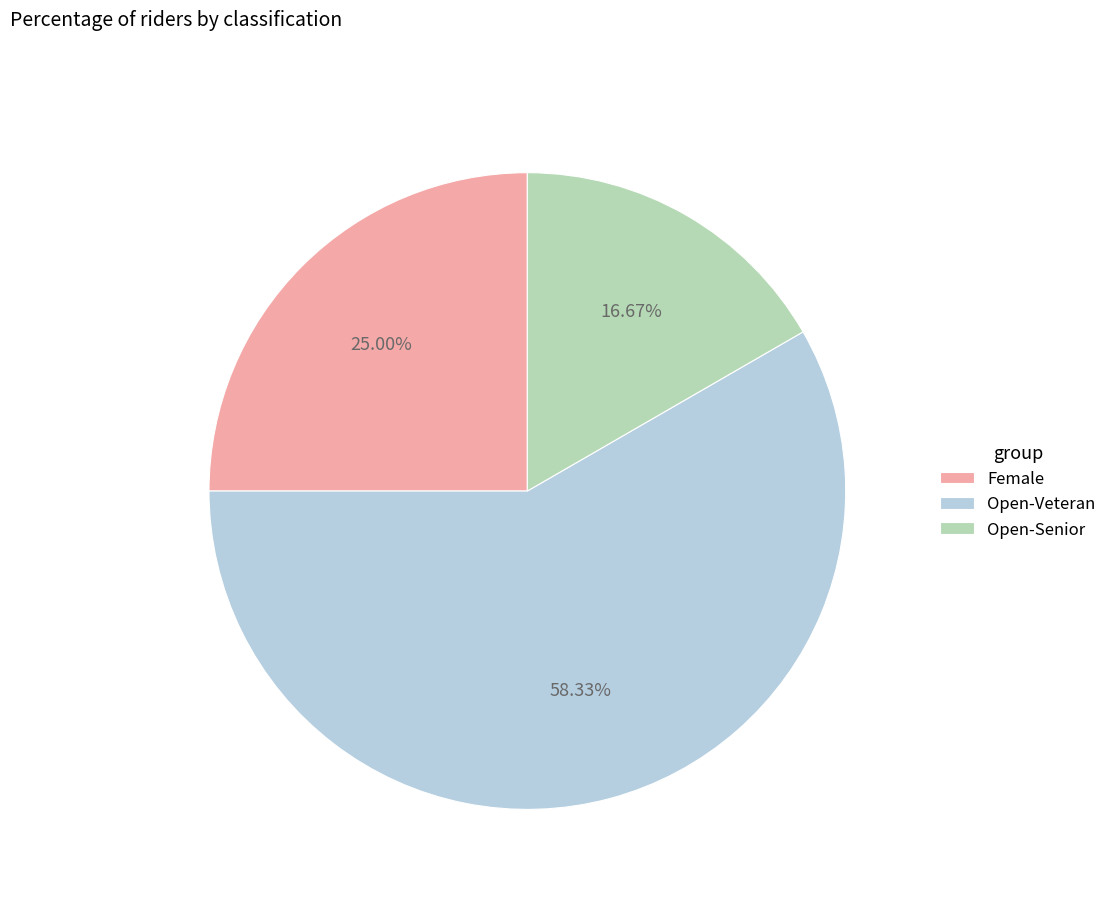

Do Female and Open-Senior together represent more than half of the pie?

No